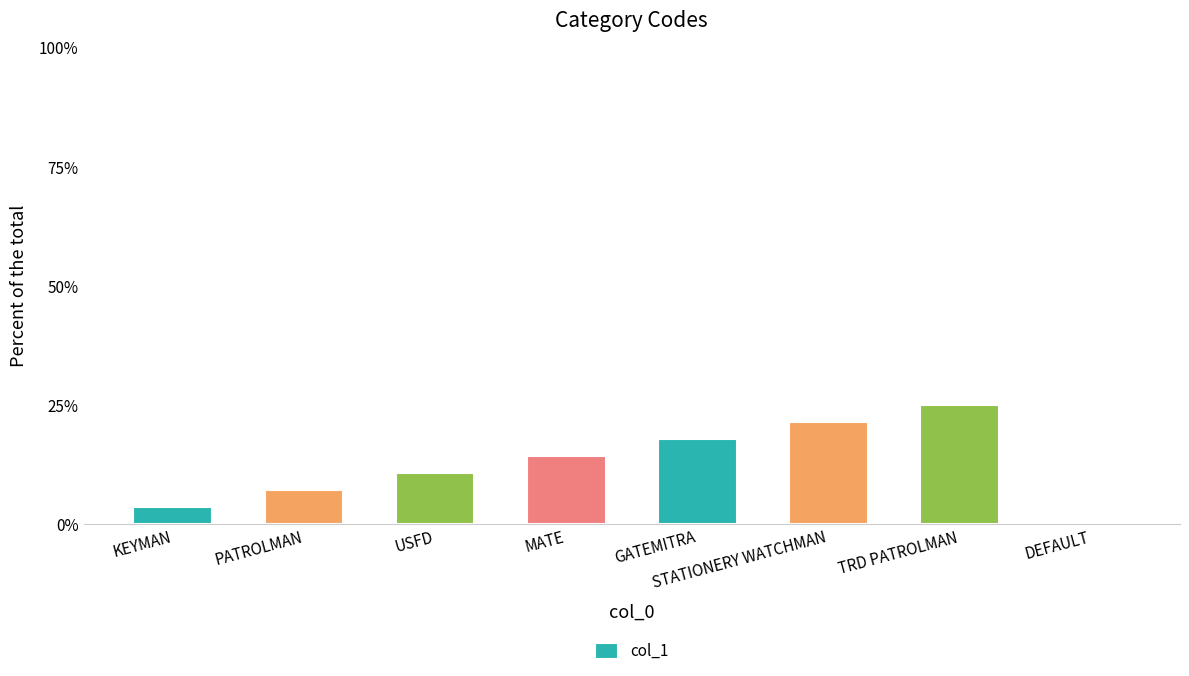

Approximately how many times larger is the value at GATEMITRA compared to KEYMAN?

5.0